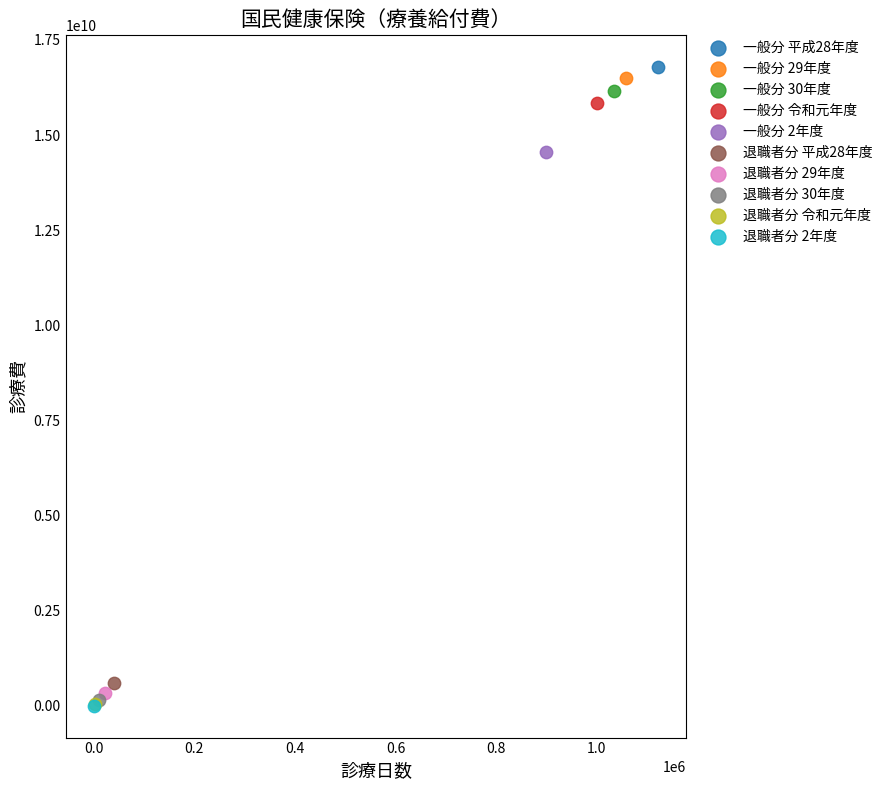

What are all the series names shown in the legend?

一般分 平成28年度, 一般分 29年度, 一般分 30年度, 一般分 令和元年度, 一般分 2年度, 退職者分 平成28年度, 退職者分 29年度, 退職者分 30年度, 退職者分 令和元年度, 退職者分 2年度